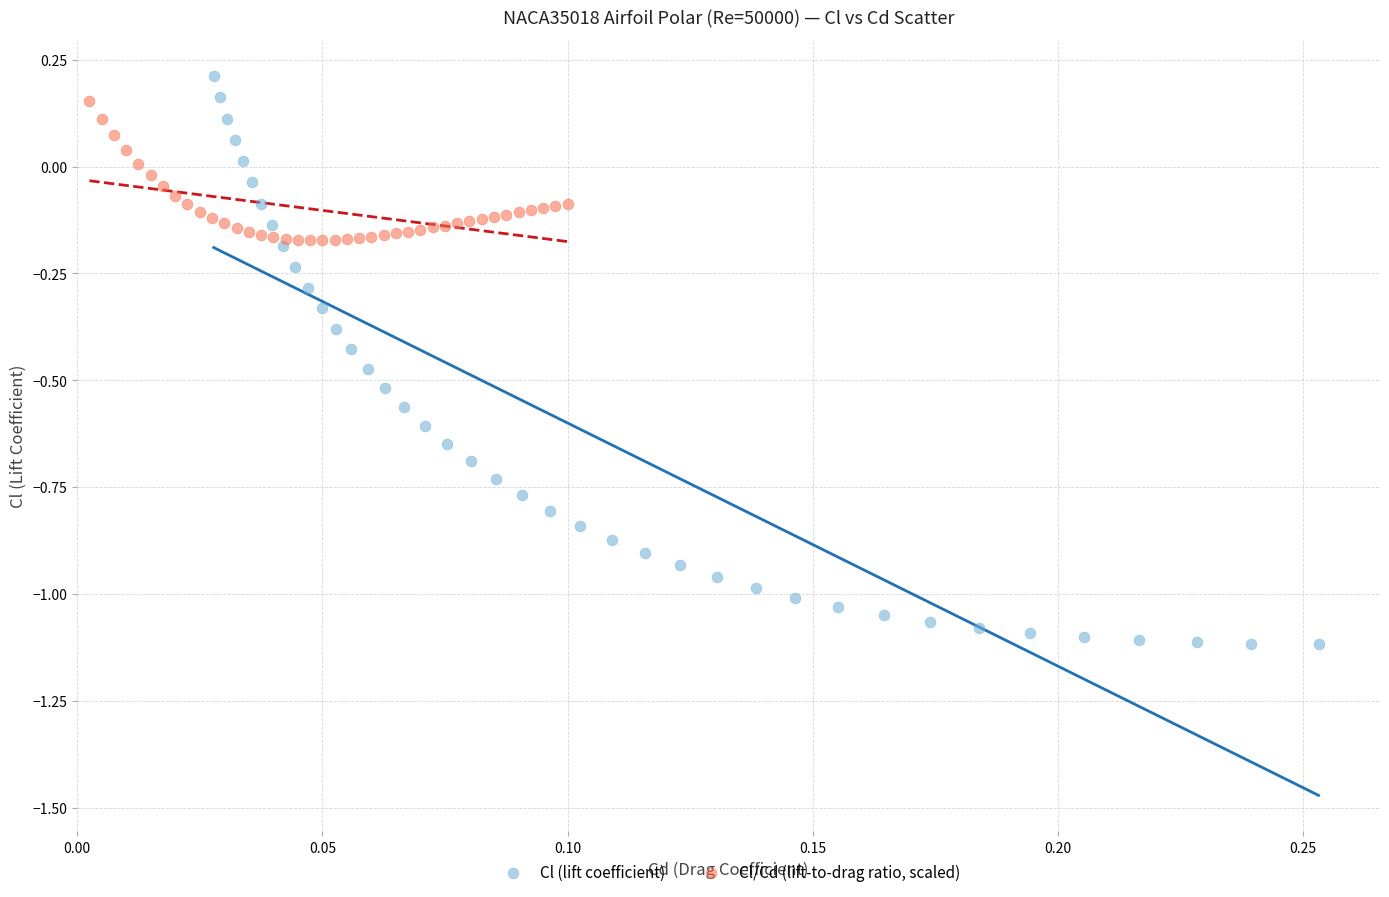

Which series reaches the minimum Y coordinate?

Cl (lift coefficient)